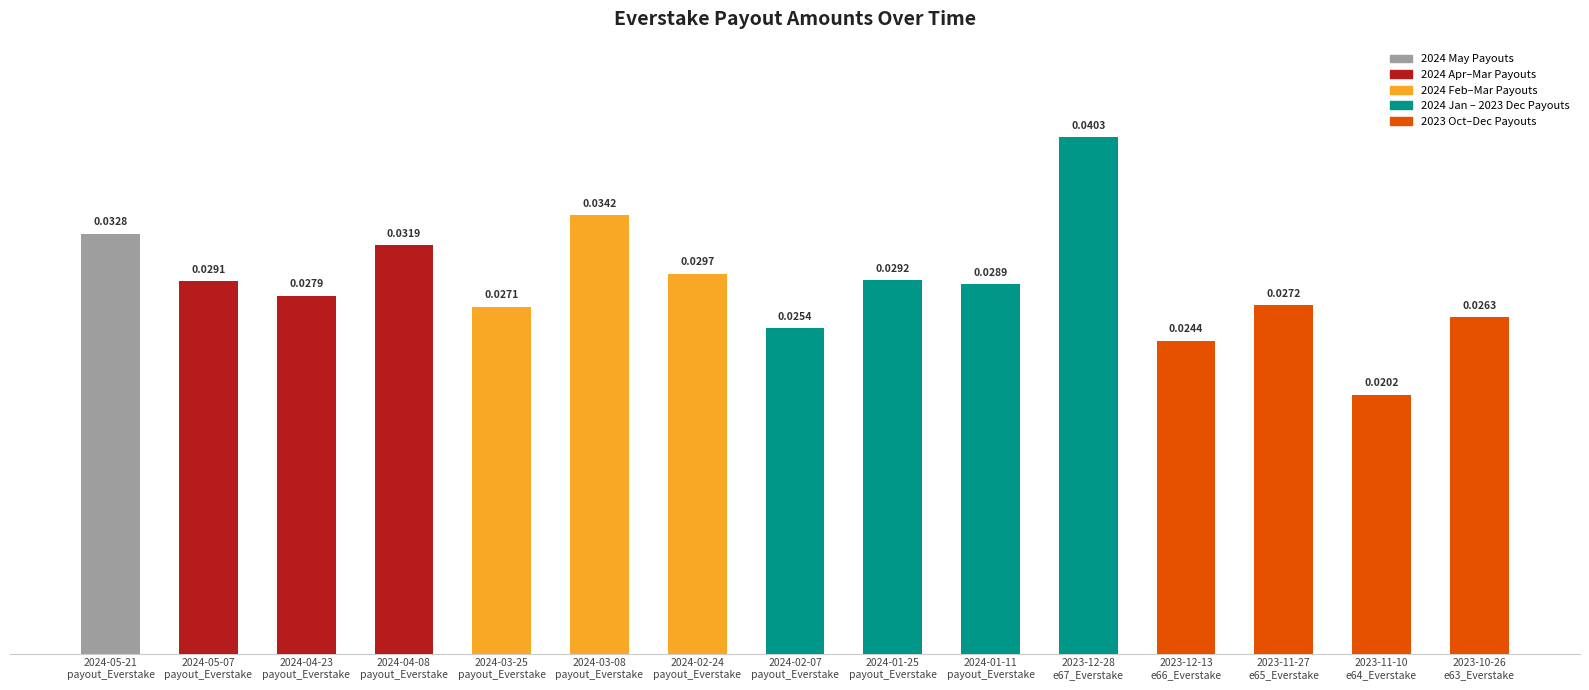

List the labels in order of value, smallest first.

2023-11-10
e64_Everstake, 2023-12-13
e66_Everstake, 2024-02-07
payout_Everstake, 2023-10-26
e63_Everstake, 2024-03-25
payout_Everstake, 2023-11-27
e65_Everstake, 2024-04-23
payout_Everstake, 2024-01-11
payout_Everstake, 2024-05-07
payout_Everstake, 2024-01-25
payout_Everstake, 2024-02-24
payout_Everstake, 2024-04-08
payout_Everstake, 2024-05-21
payout_Everstake, 2024-03-08
payout_Everstake, 2023-12-28
e67_Everstake